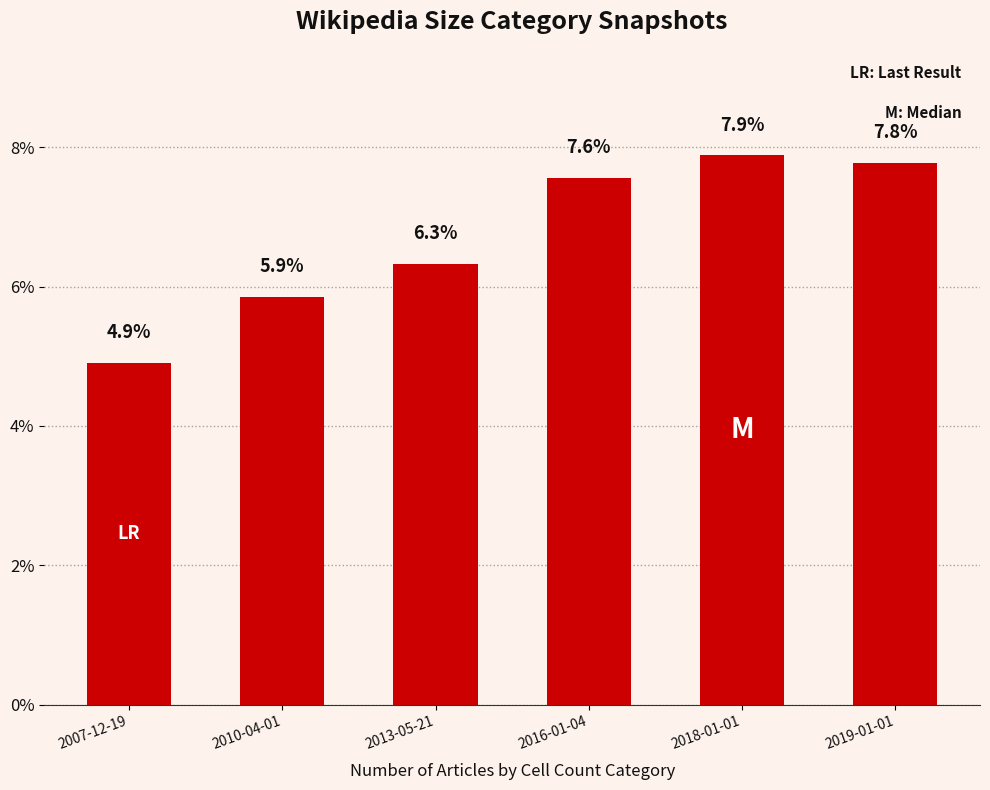

What is the label of the 6th bar from the right?

2007-12-19